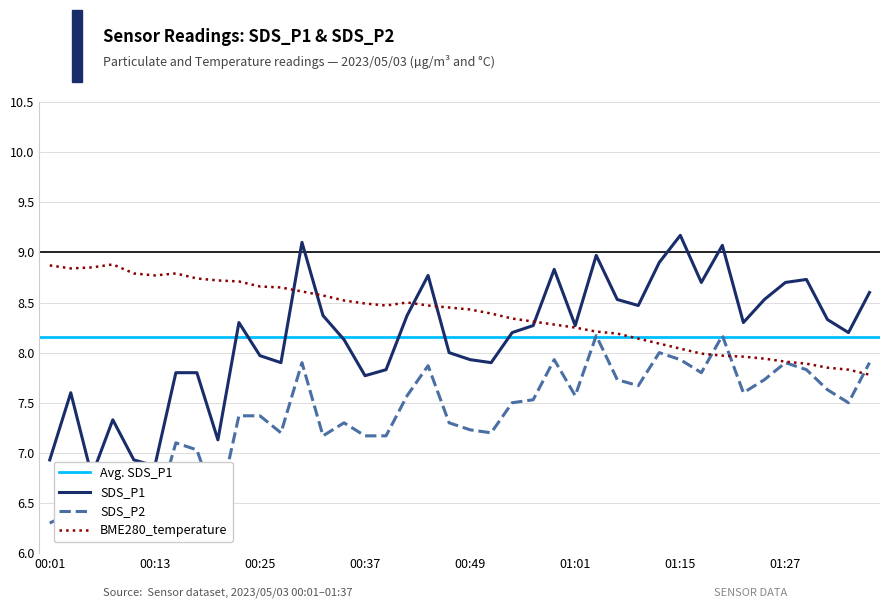

True or false: SDS_P2 and SDS_P1 intersect in this chart.

False